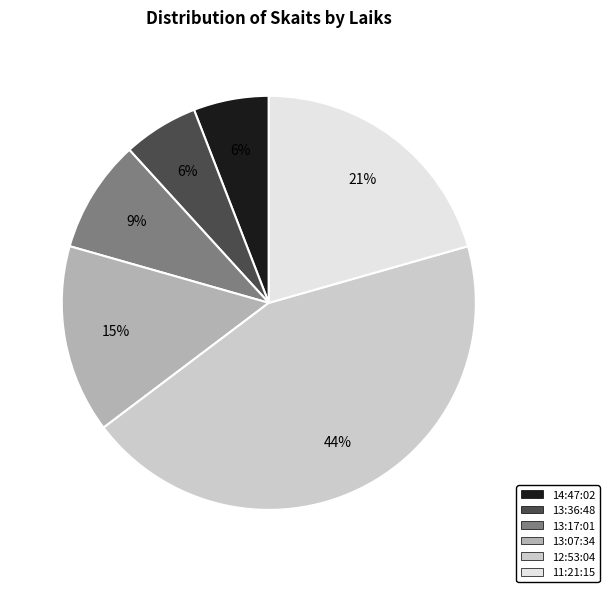

Approximately how many times larger is the value at 11:21:15 compared to 13:17:01?

2.3